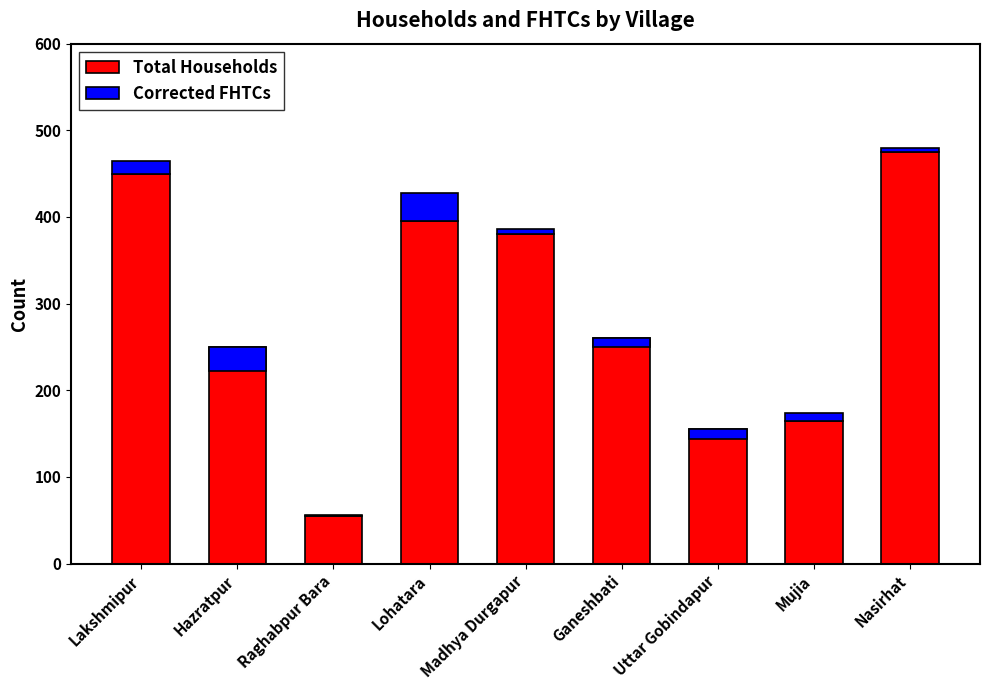

How many bars are there in total?

18